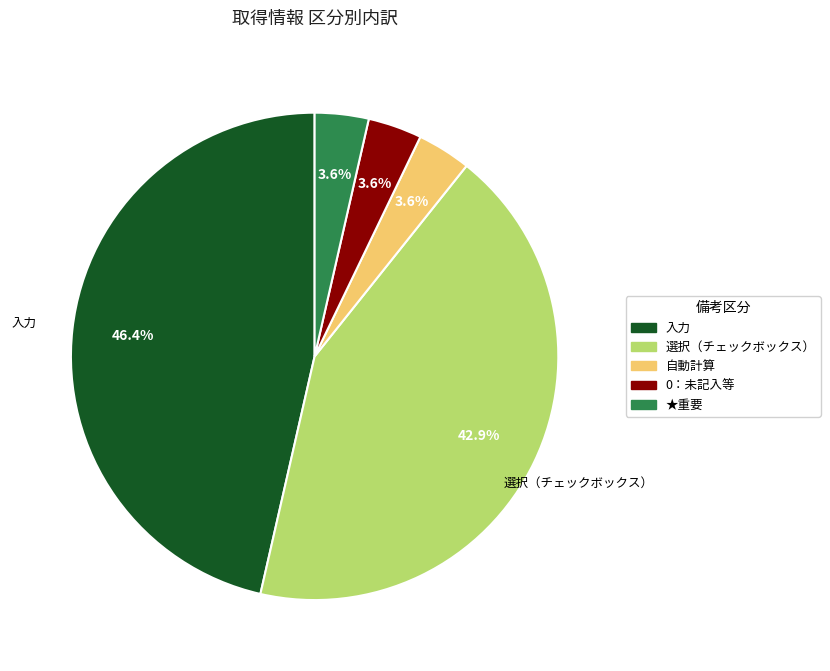

Does any single category account for the majority?

No